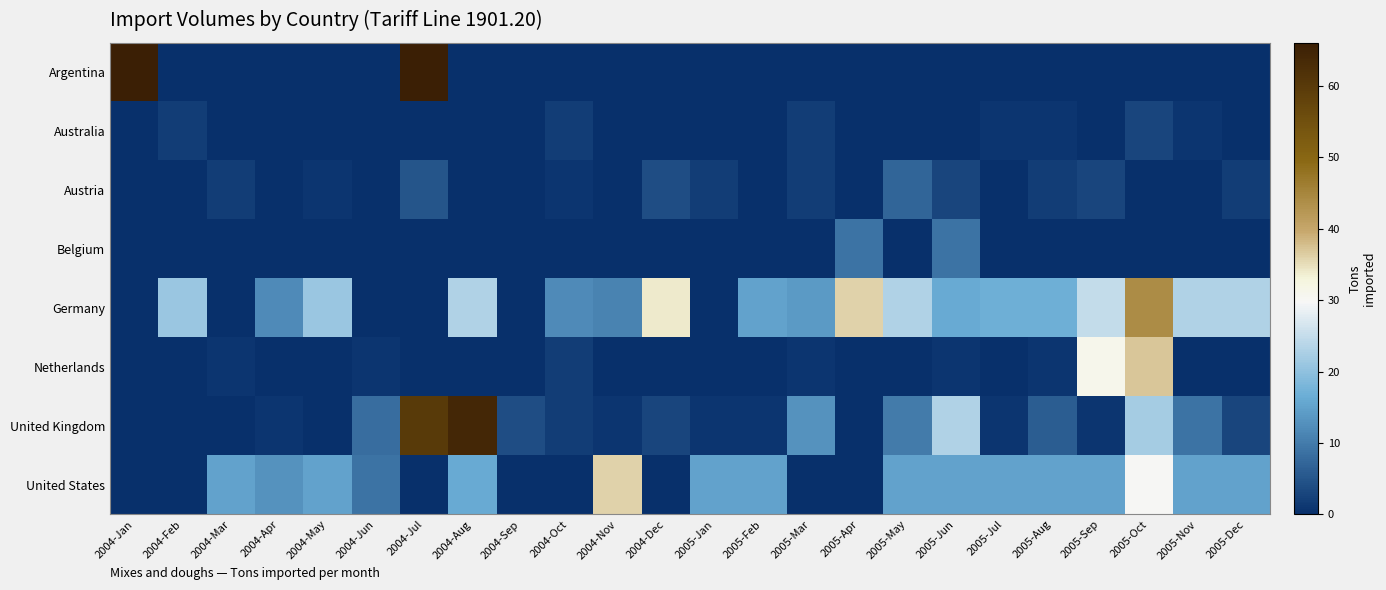

Count the number of categories in the chart.

24